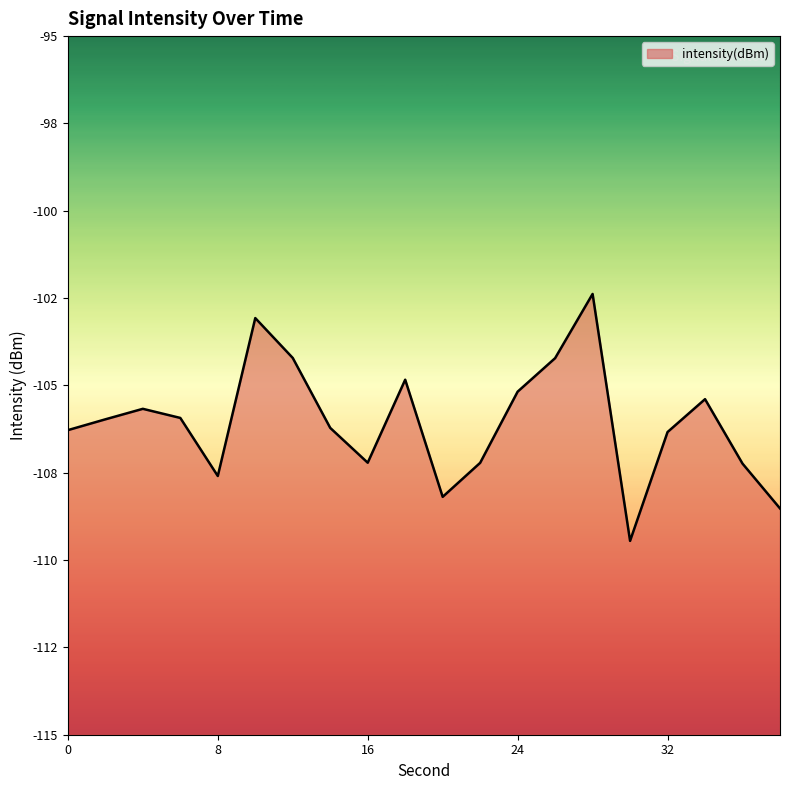

At which label does the data first exceed -105?

10